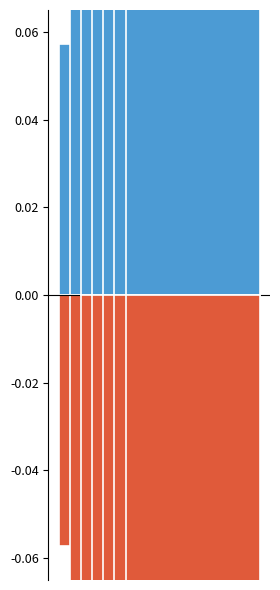

Which series has the largest range (max minus min)?

Qty-%